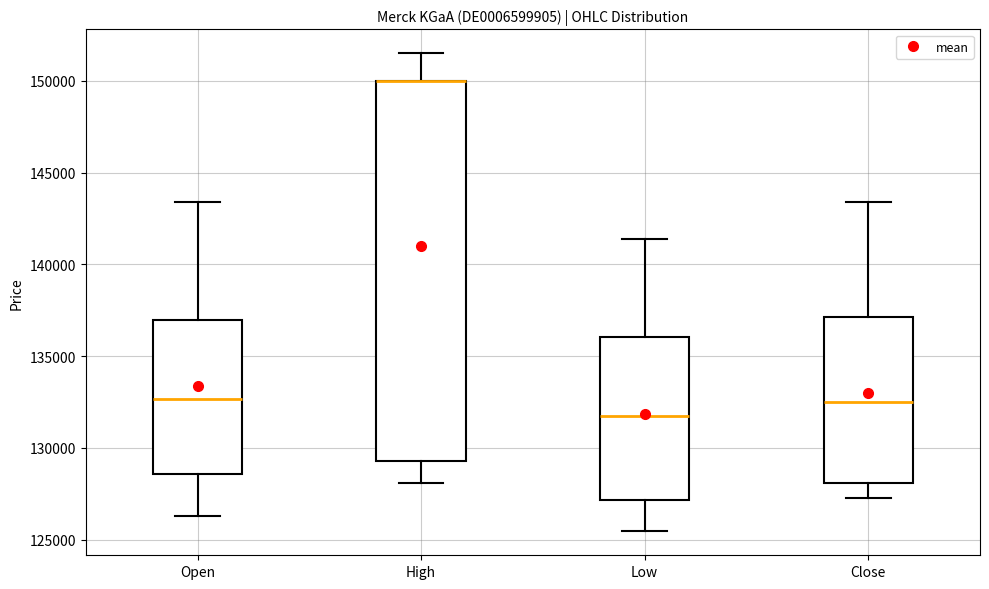

Where does the upper whisker of the box for Close end on the y-axis? The values are not printed on the chart, so give them approximately, as read against the axis.

143500